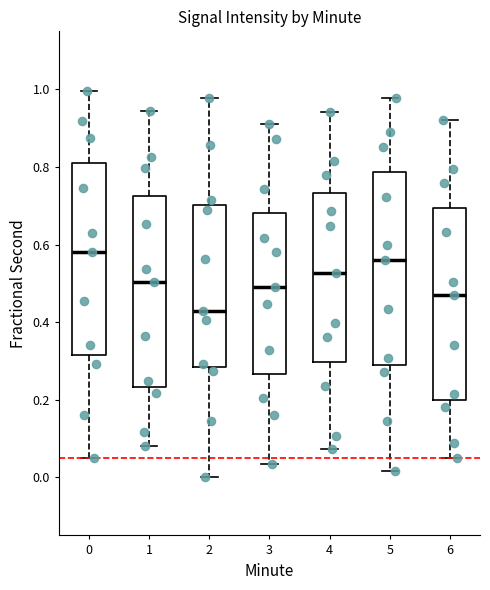

Reading left to right, read every box against the y-axis: the position of its median line, the range the box covers, and the ends of its whiskers. The values are not printed on the chart, so give them approximately, as read against the axis.

0: median 0.58, box 0.32 to 0.80, whiskers 0.06 to 1.00
1: median 0.50, box 0.24 to 0.72, whiskers 0.08 to 0.94
2: median 0.42, box 0.28 to 0.70, whiskers 0.00 to 0.98
3: median 0.50, box 0.26 to 0.68, whiskers 0.04 to 0.92
4: median 0.52, box 0.30 to 0.74, whiskers 0.08 to 0.94
5: median 0.56, box 0.28 to 0.78, whiskers 0.02 to 0.98
6: median 0.48, box 0.20 to 0.70, whiskers 0.06 to 0.92